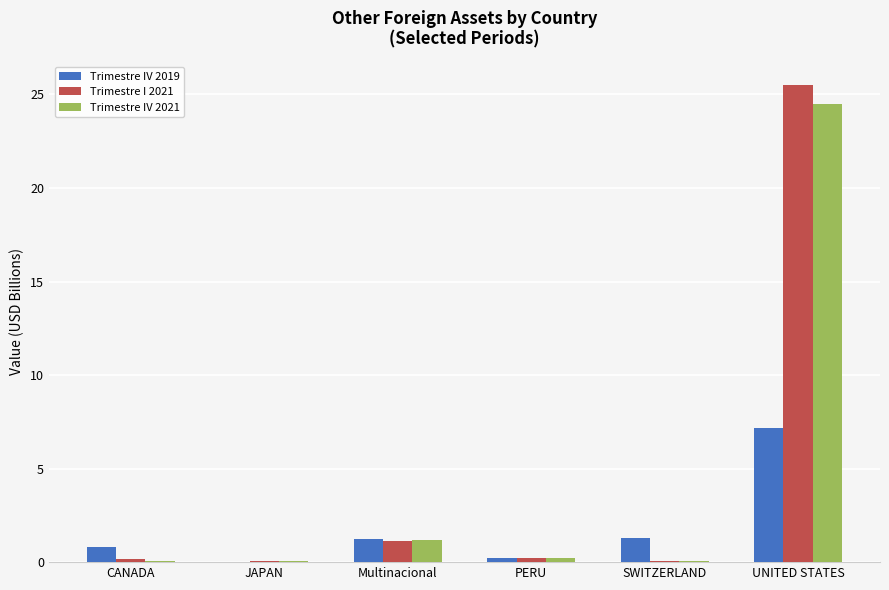

Is it true that Trimestre IV 2019 equals 0.8 at CANADA?

True